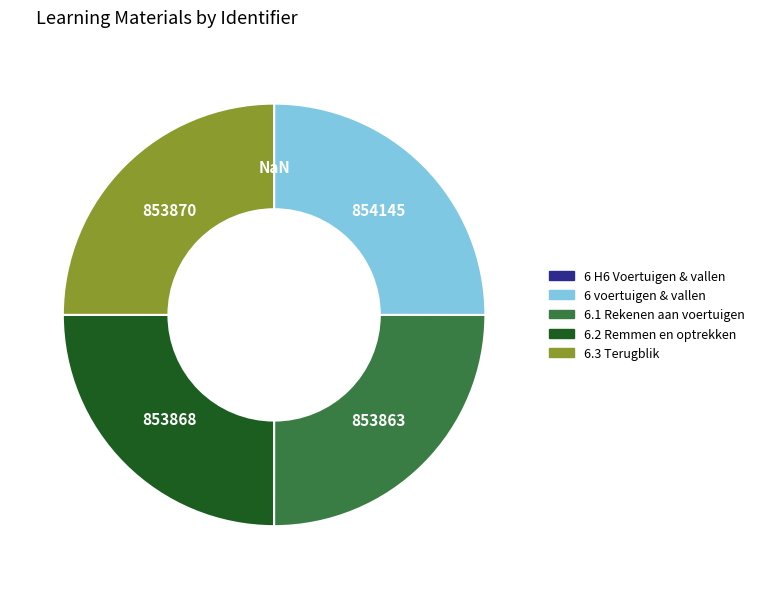

Is it true that 6 voertuigen & vallen is 14% of the pie?

False